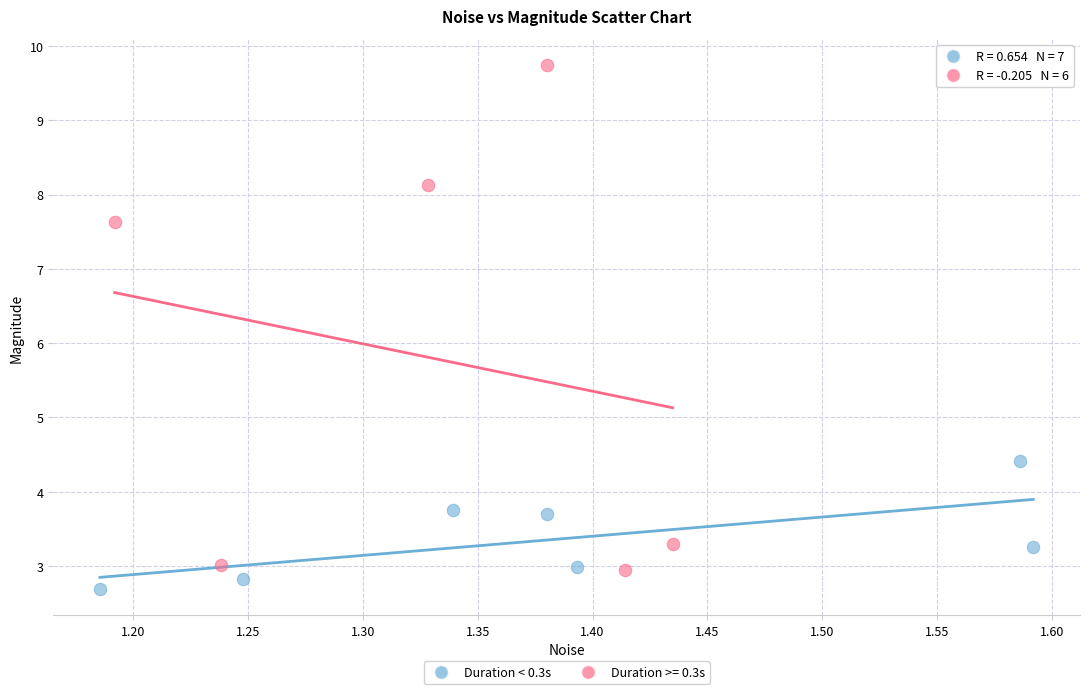

Which series reaches the maximum Y coordinate?

Duration >= 0.3s